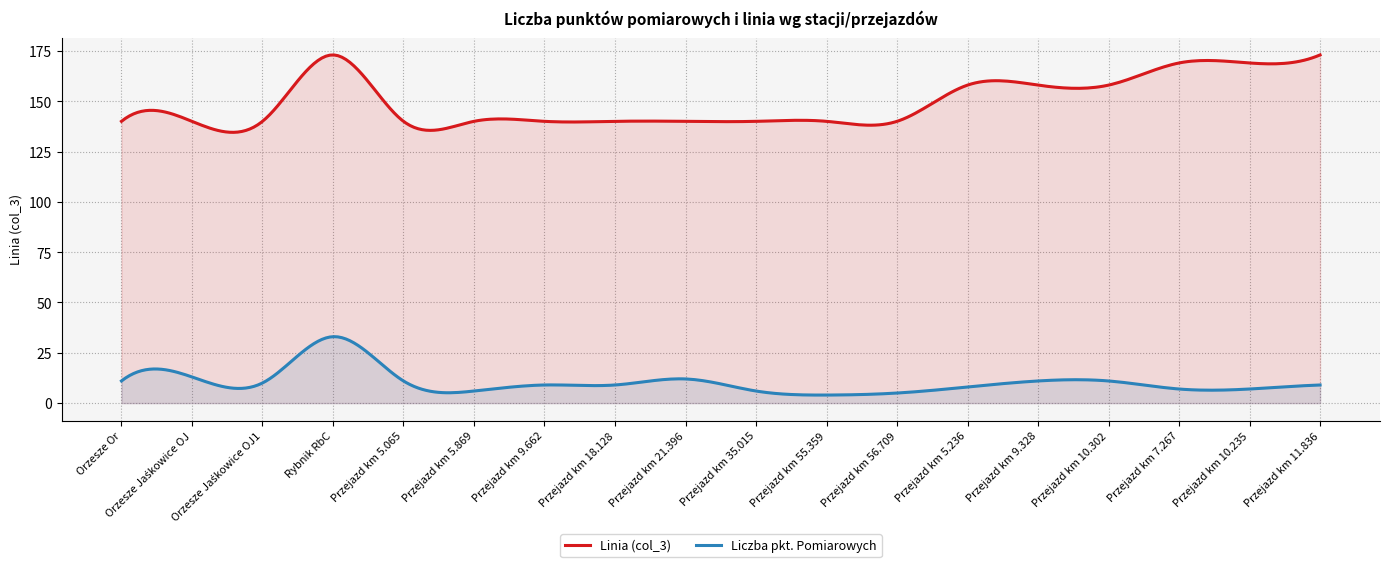

What is the spread (max minus min) of values at Przejazd km 18.128?

131